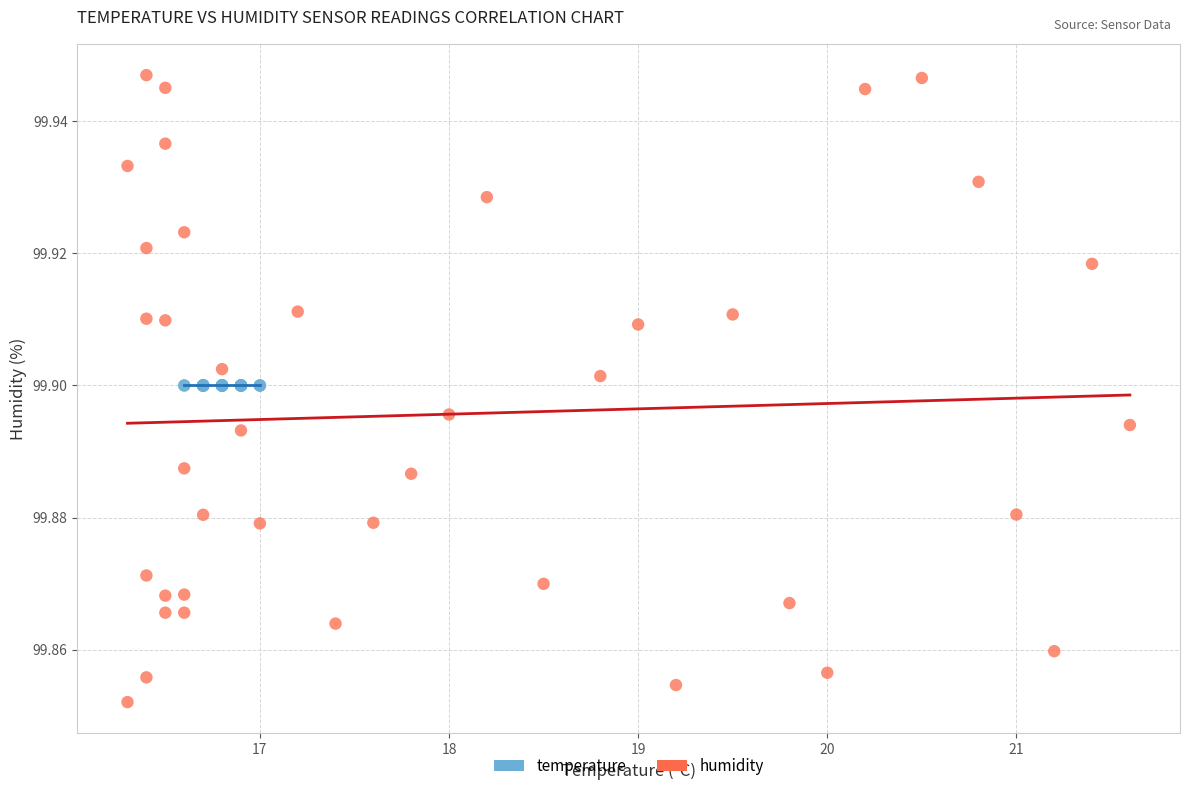

Which series reaches the minimum Y coordinate?

humidity